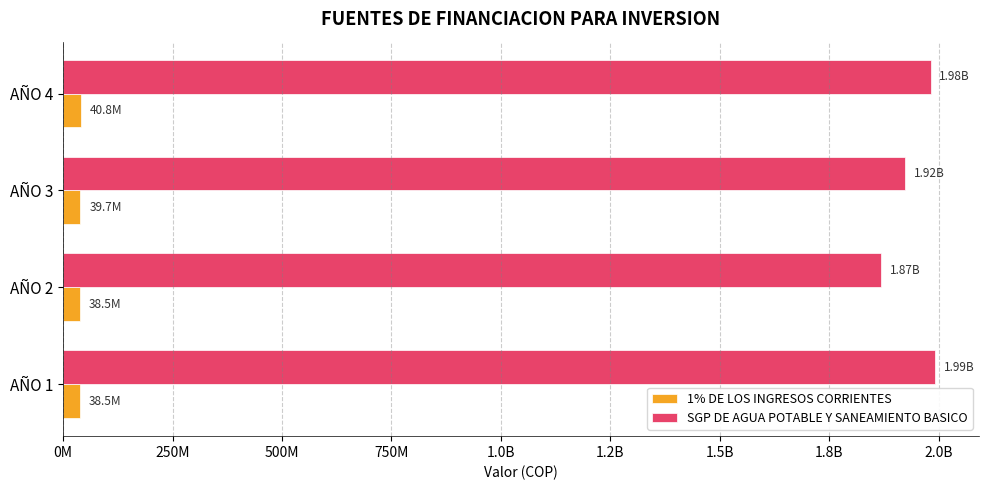

What are all the series names shown in the legend?

1% DE LOS INGRESOS CORRIENTES, SGP DE AGUA POTABLE Y SANEAMIENTO BASICO